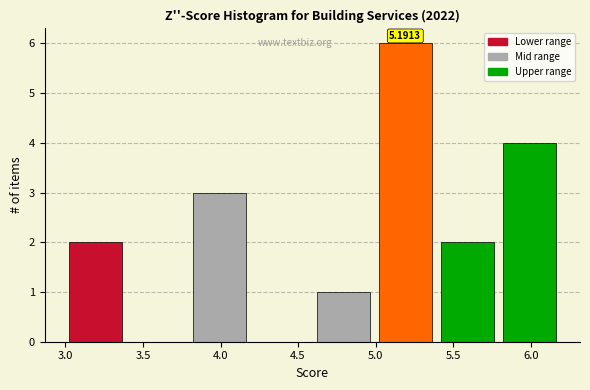

Which range on the x-axis has the tallest bar?

5.0 to 5.4